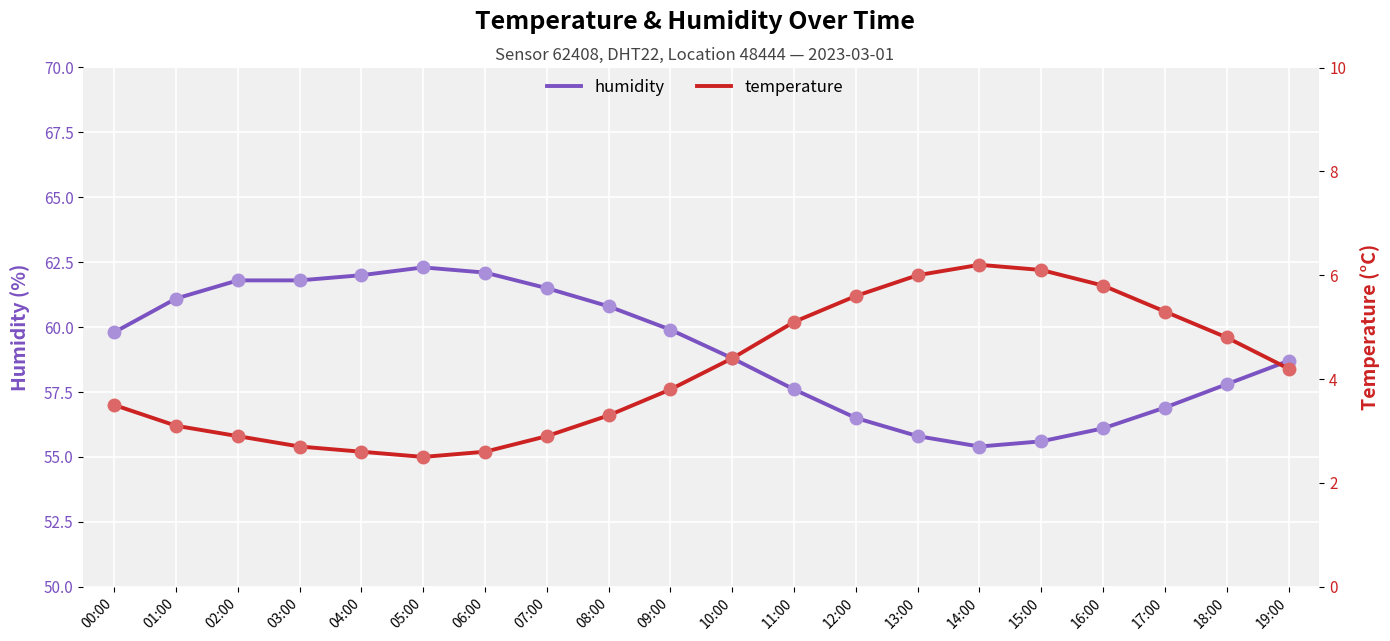

Which category has the lowest value in the humidity series?

14:00